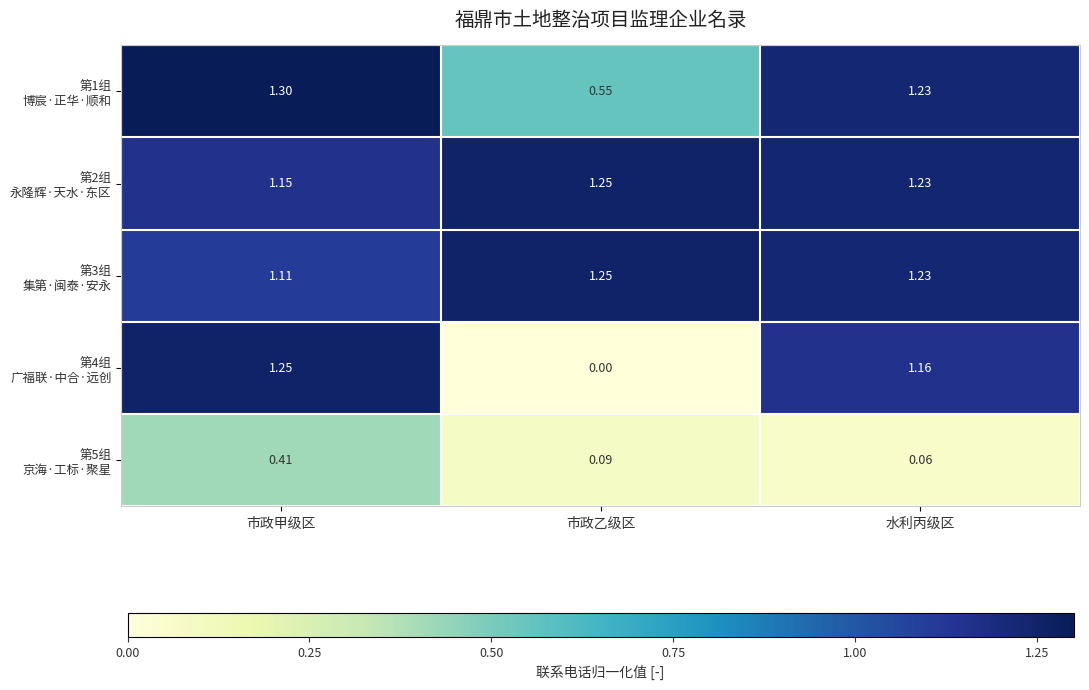

Which category has the lowest value across all series?

市政乙级区